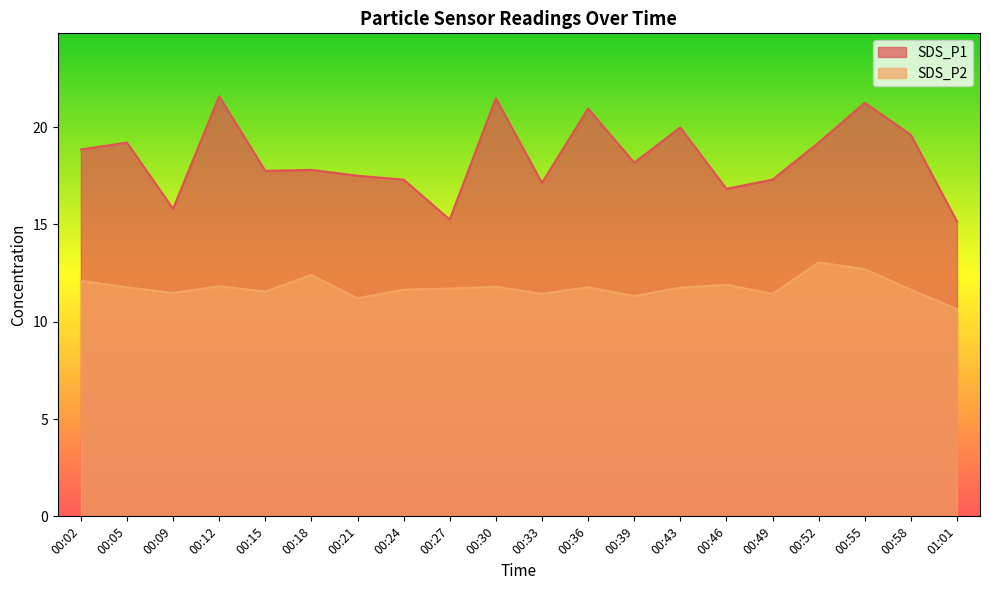

Reading right to left, list all the values displayed in this chart.

SDS_P1: 01:01=15.2	00:58=19.6	00:55=21.2	00:52=19.2	00:49=17.3	00:46=16.8	00:43=20.0	00:39=18.2	00:36=20.9	00:33=17.1	00:30=21.5	00:27=15.2	00:24=17.3	00:21=17.5	00:18=17.8	00:15=17.8	00:12=21.6	00:09=15.8	00:05=19.2	00:02=18.9
SDS_P2: 01:01=10.7	00:58=11.7	00:55=12.7	00:52=13.1	00:49=11.4	00:46=11.9	00:43=11.8	00:39=11.3	00:36=11.8	00:33=11.4	00:30=11.8	00:27=11.7	00:24=11.7	00:21=11.2	00:18=12.4	00:15=11.6	00:12=11.8	00:09=11.5	00:05=11.8	00:02=12.1